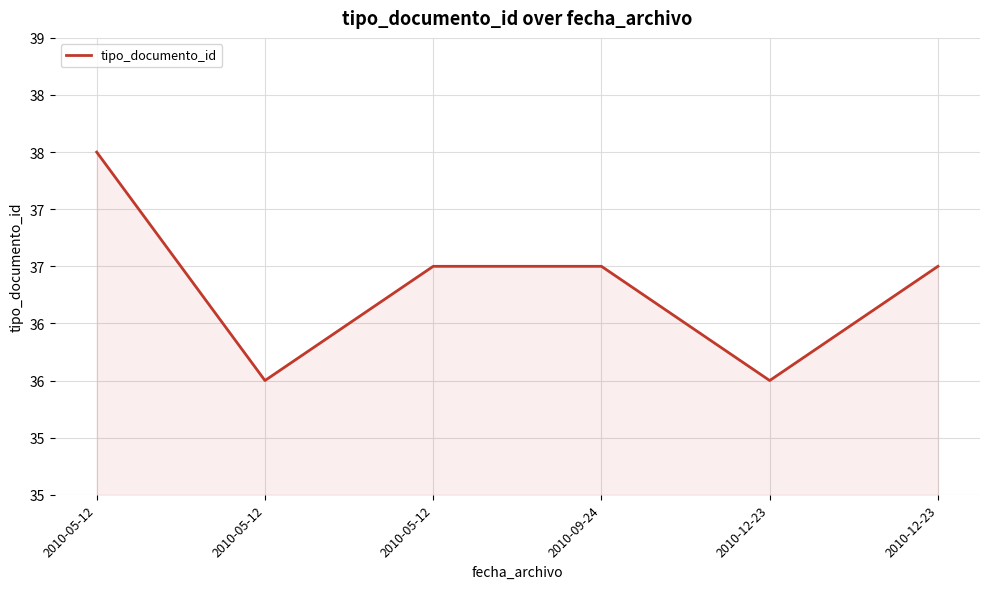

List the labels in order of value, largest first.

2010-05-12, 2010-05-12, 2010-09-24, 2010-12-23, 2010-05-12, 2010-12-23